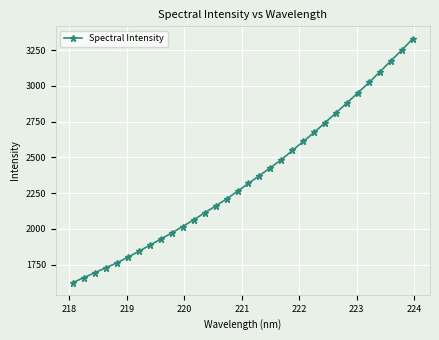

What is the sum of all values?

75417.0